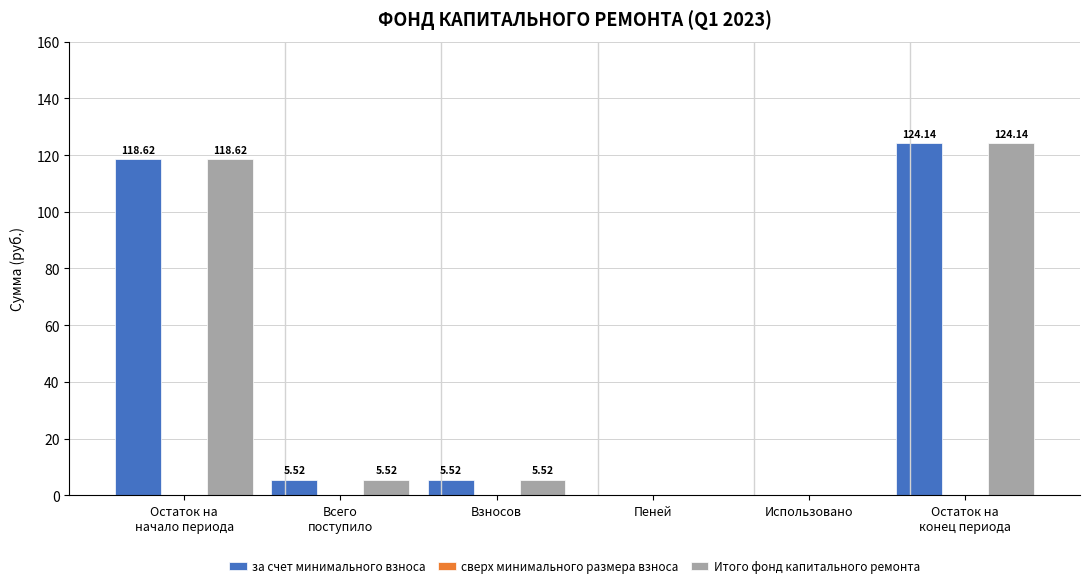

How many groups of bars are there?

6